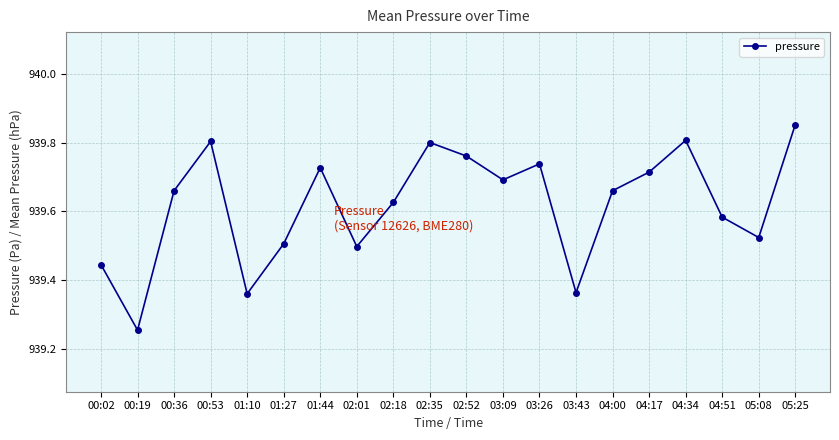

What position from the left is 02:35?

10